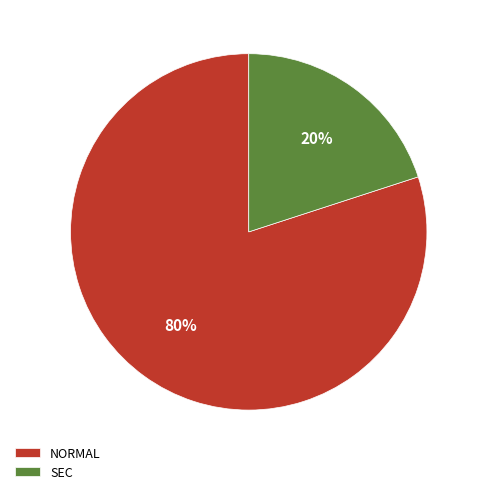

The SEC slice represents 27% of the pie. True or false?

False